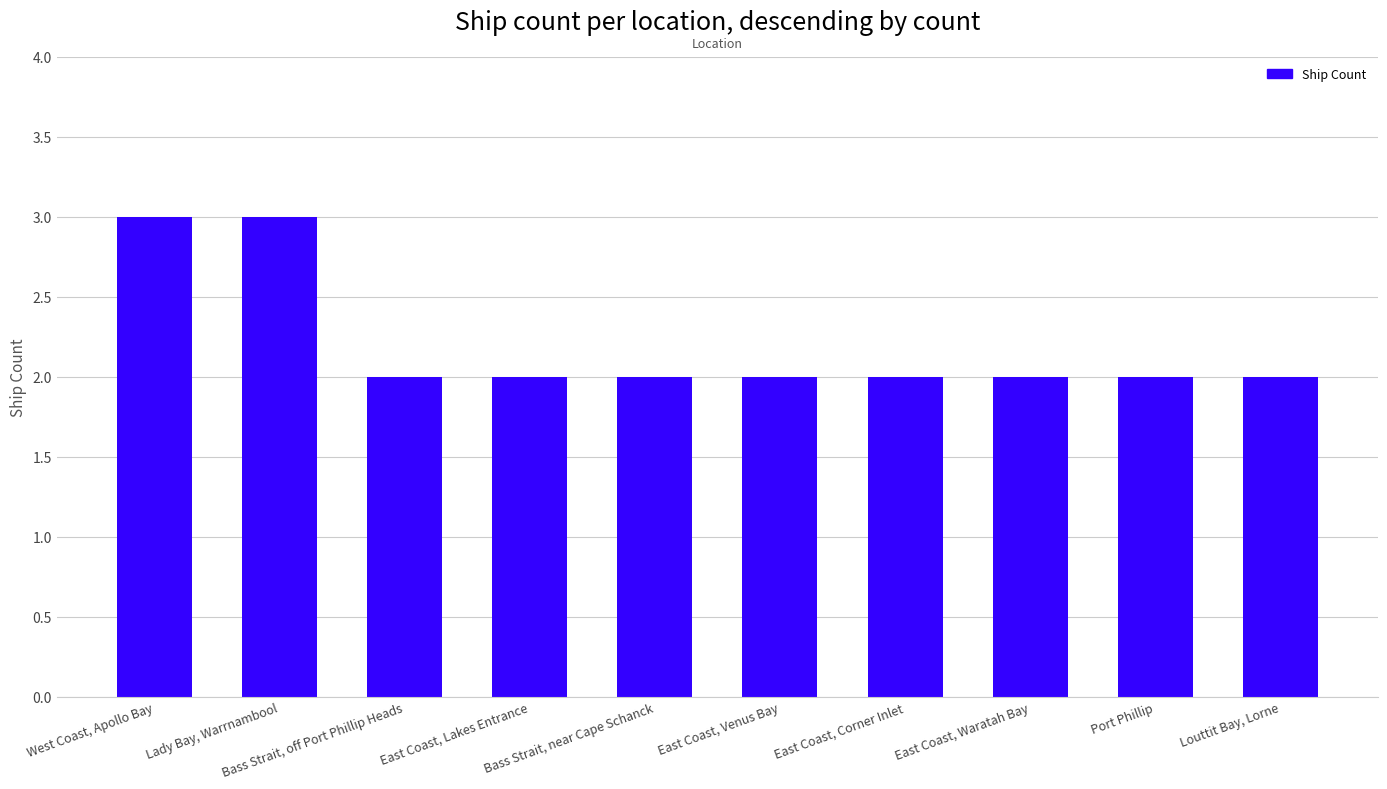

What is the greatest value displayed?

3